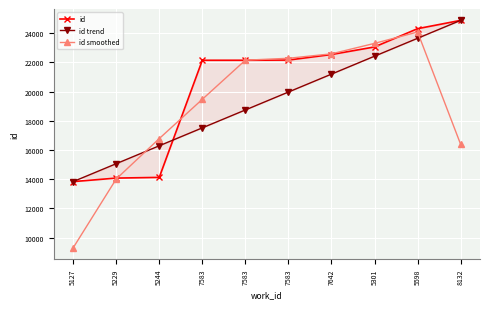

What is the difference between the maximum and minimum values in the id smoothed series?

14771.7